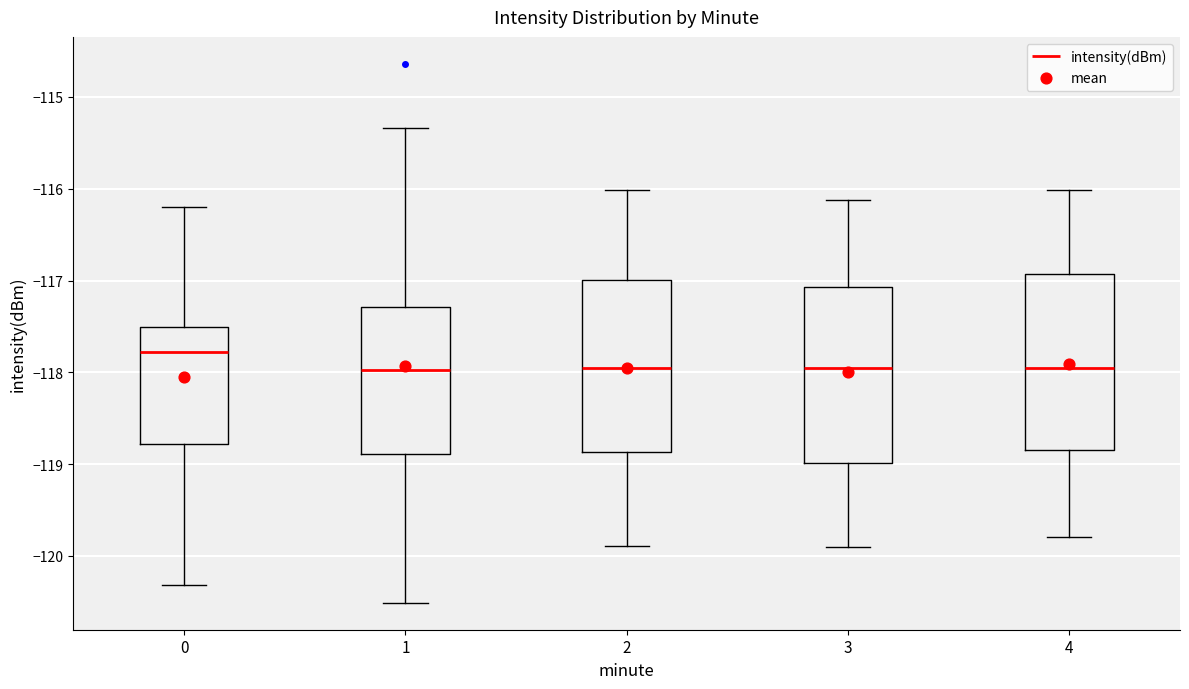

Reading left to right, read every box against the y-axis: the position of its median line, the range the box covers, and the ends of its whiskers. The values are not printed on the chart, so give them approximately, as read against the axis.

0: median -117.8, box -118.8 to -117.5, whiskers -120.3 to -116.2
1: median -118.0, box -118.9 to -117.3, whiskers -120.5 to -115.3
2: median -118.0, box -118.9 to -117.0, whiskers -119.9 to -116.0
3: median -118.0, box -119.0 to -117.1, whiskers -119.9 to -116.1
4: median -118.0, box -118.8 to -116.9, whiskers -119.8 to -116.0